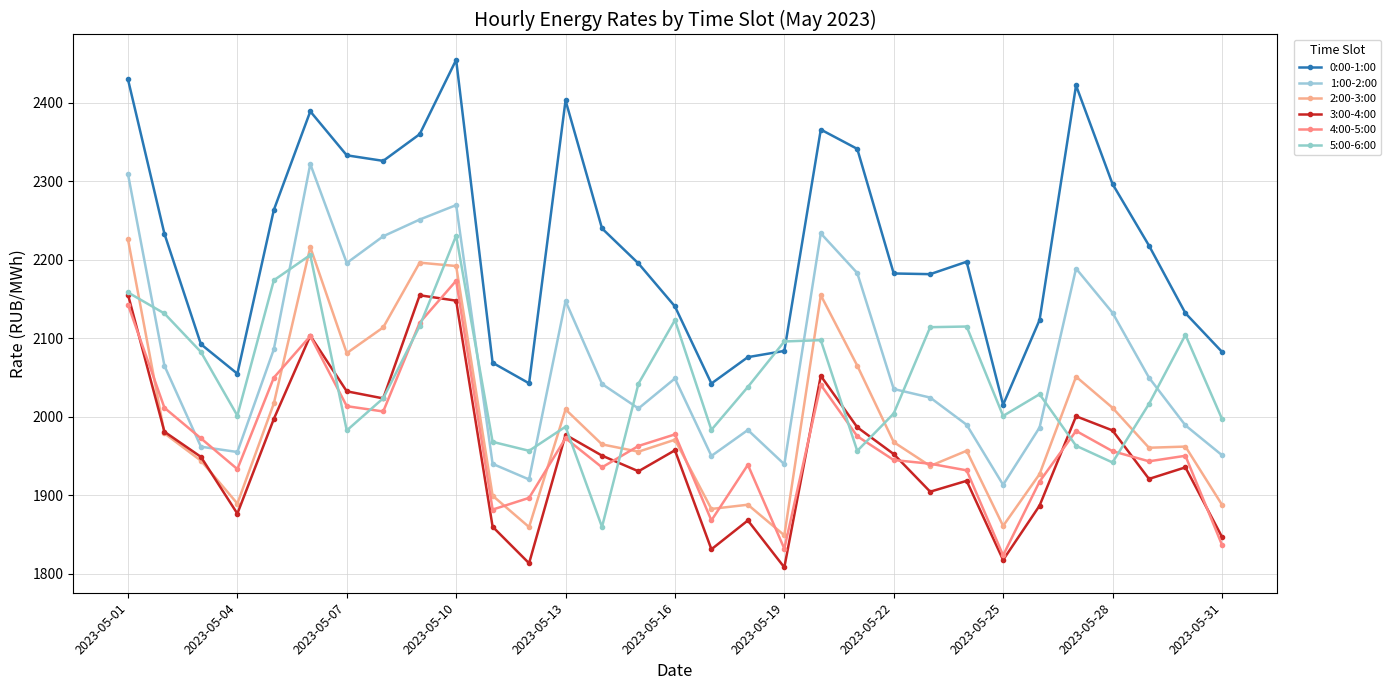

True or false: 3:00-4:00 has more than 2 interior local peaks.

True